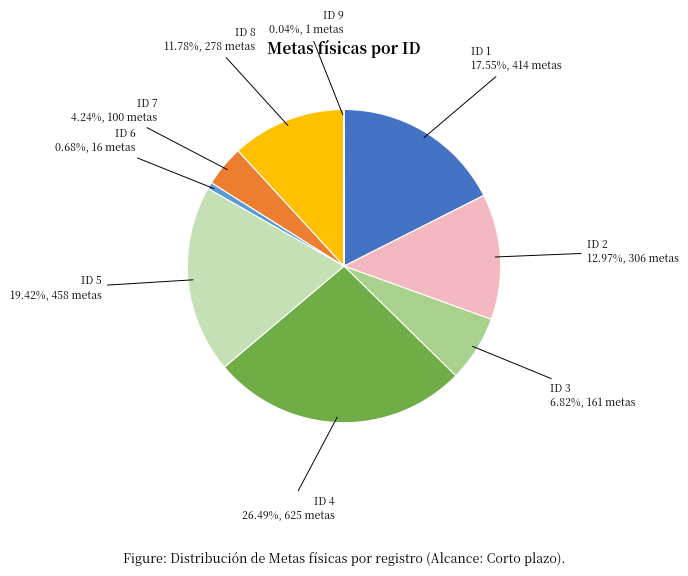

Is ID 4 the majority of the pie?

No